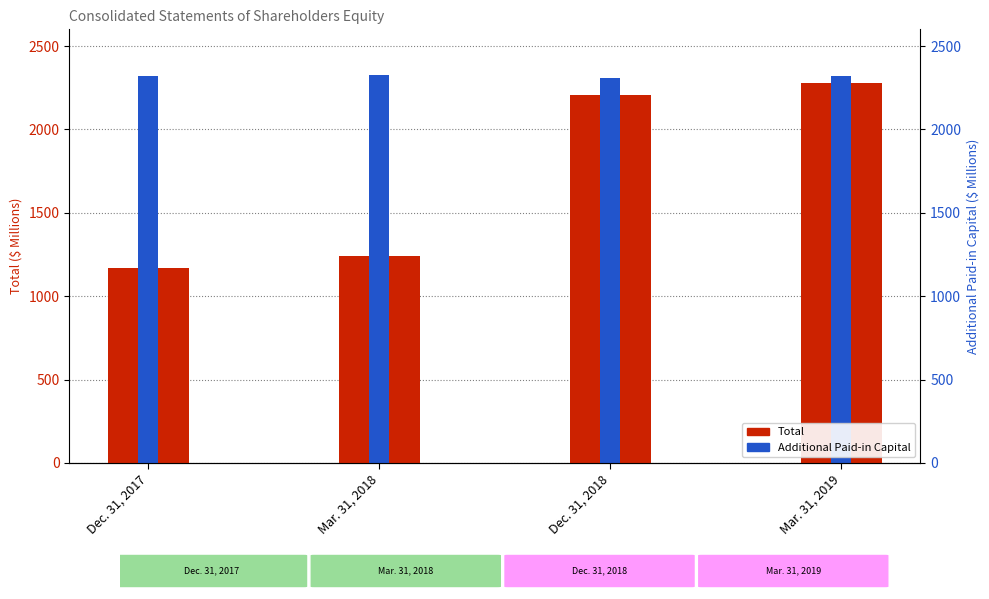

Where is Additional Paid-in Capital nearest to the value 2318?

Mar. 31, 2019